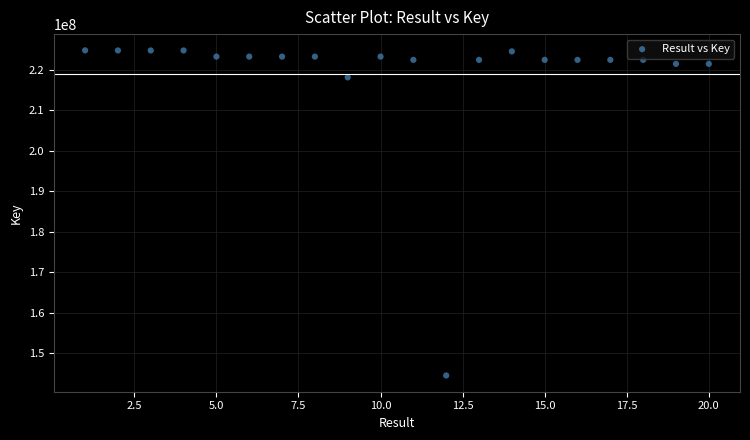

What Y value in the scatter plot is closest to 184685344?

218167141